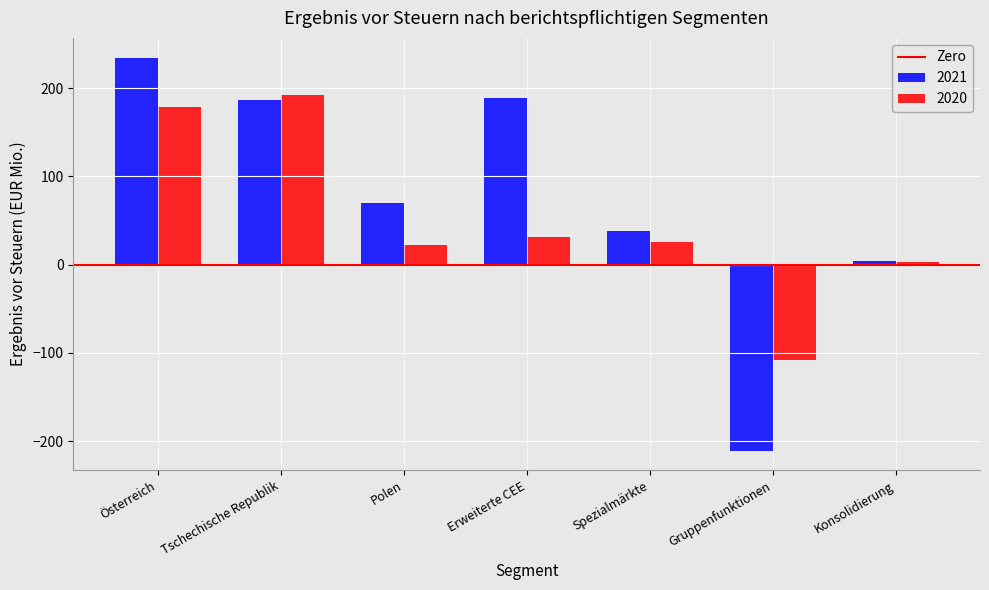

What is the label of the 5th bar from the left?

Spezialmärkte